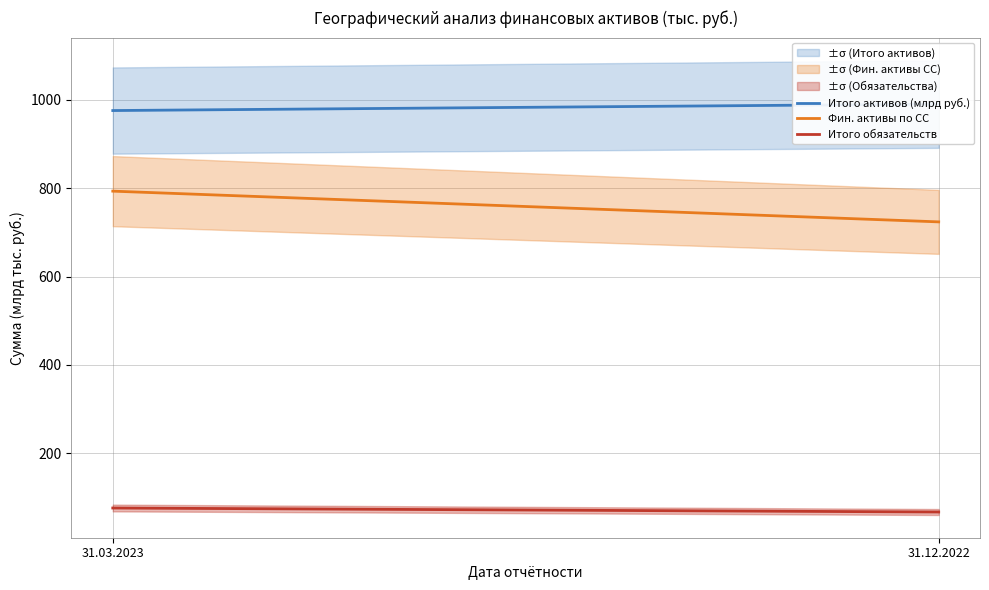

What is the label of the 2nd point from the left?

31.12.2022